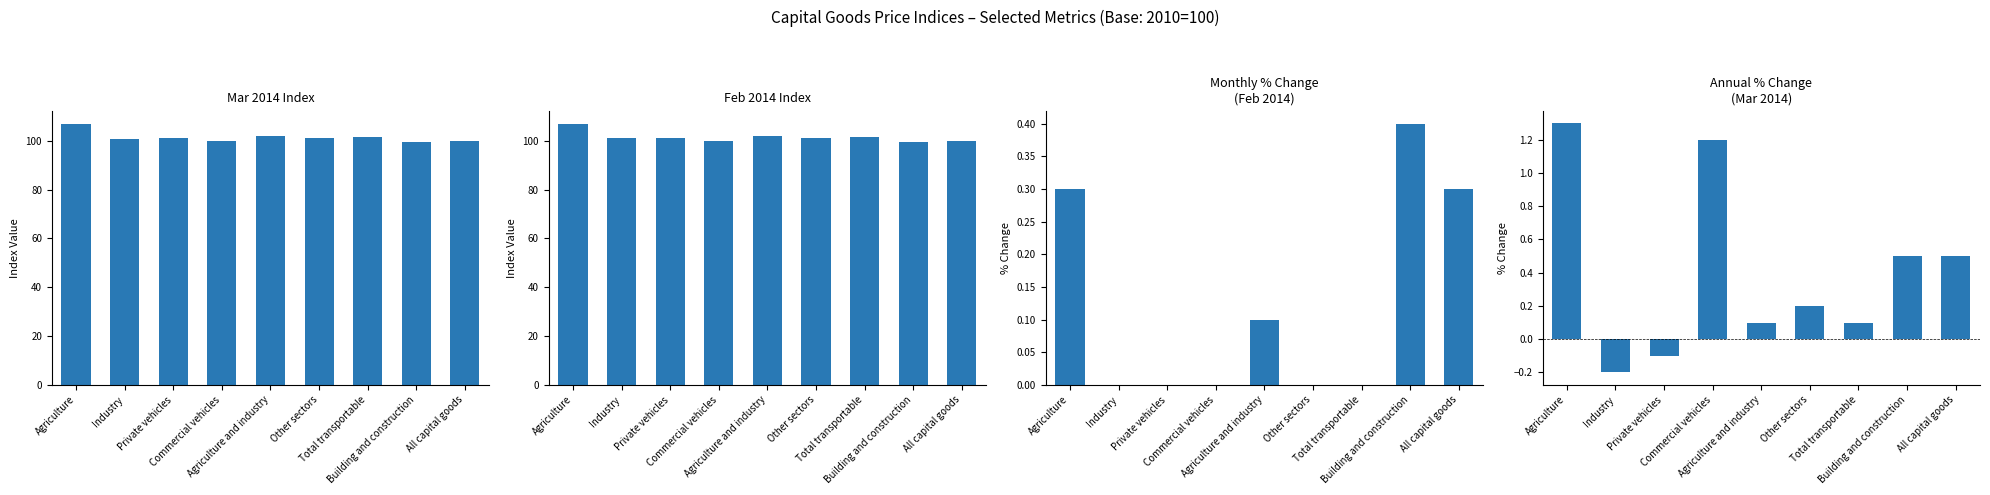

Between Agriculture and industry and Total transportable, which series saw the biggest shift?

Feb 2014 Index